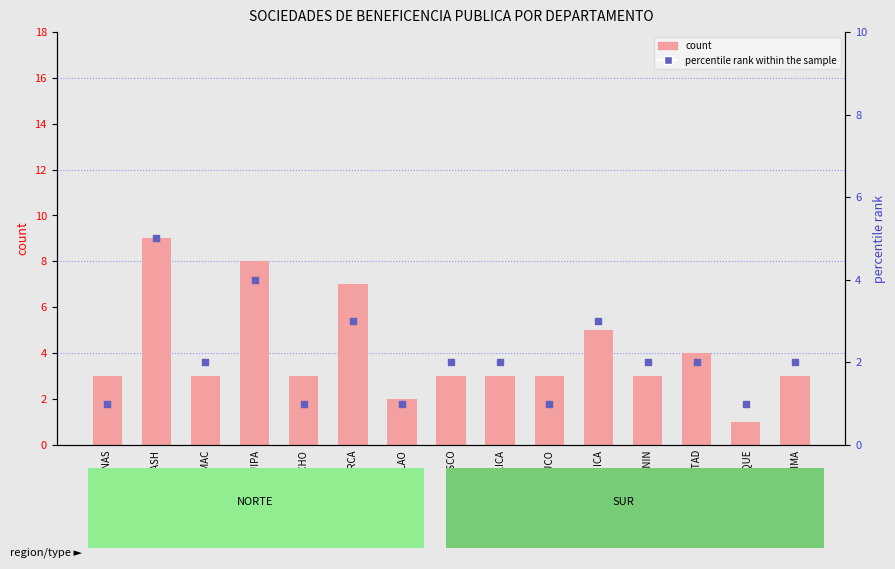

At how many categories does at least one series exceed 2?

13